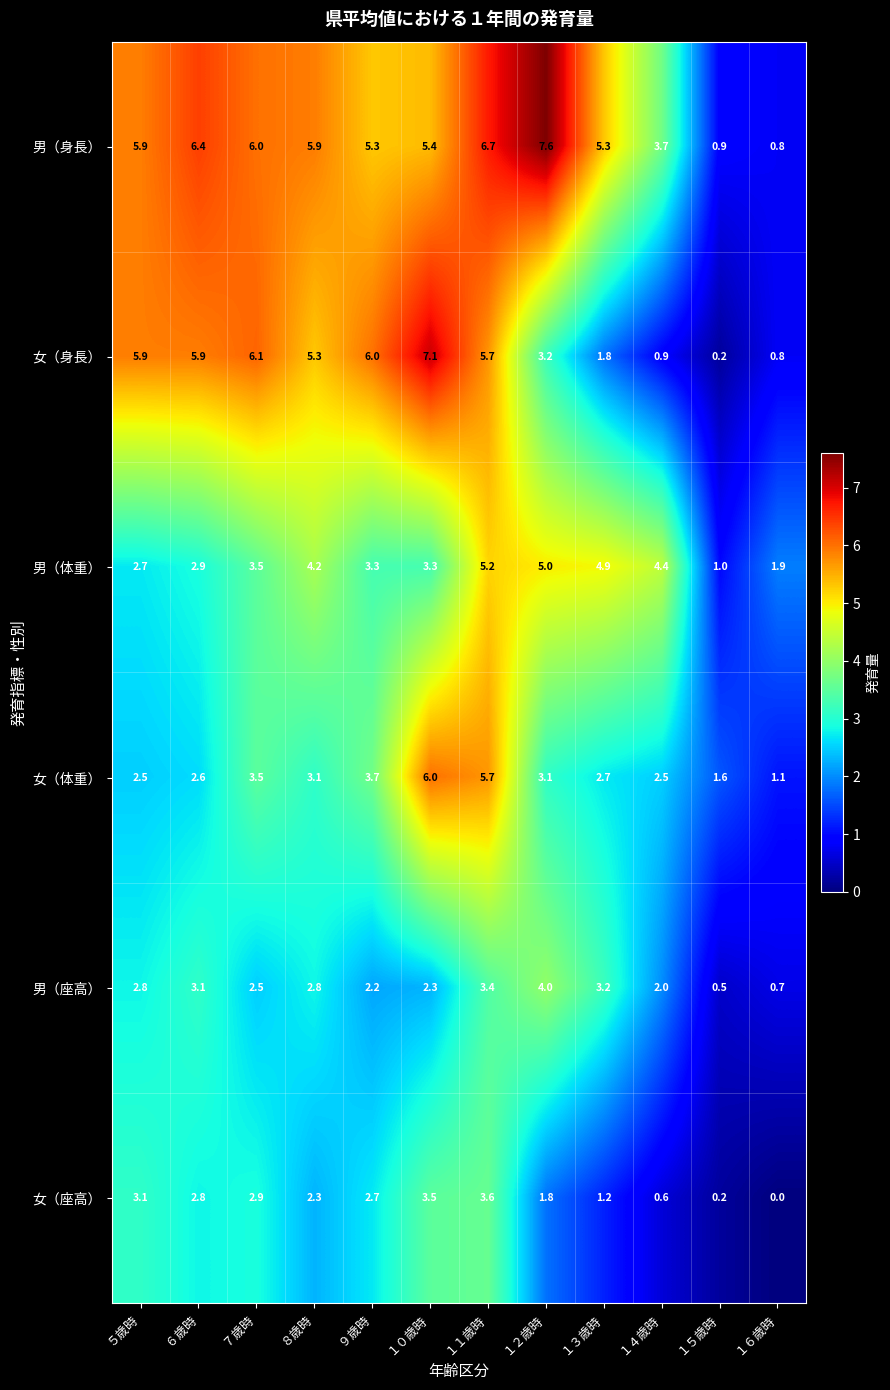

Between ７歳時 and １４歳時, which series saw the biggest shift?

女（身長）